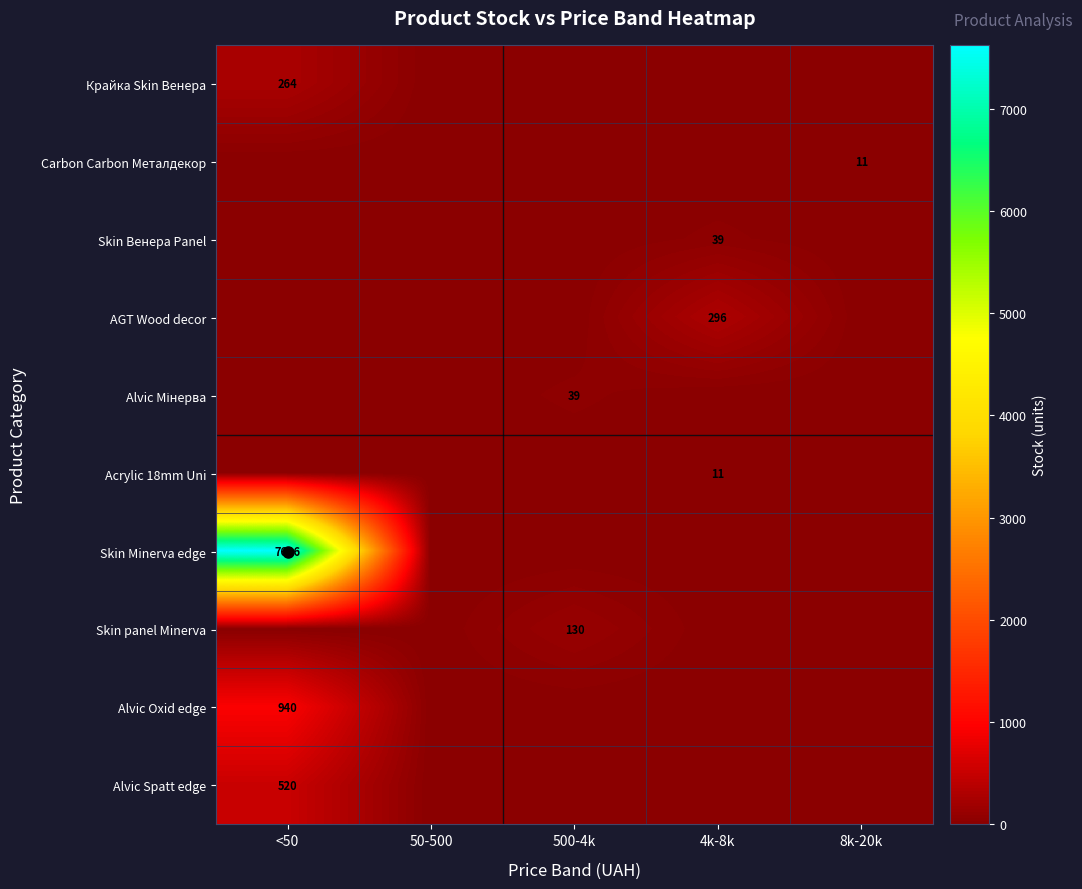

How many distinct data groups are displayed?

10